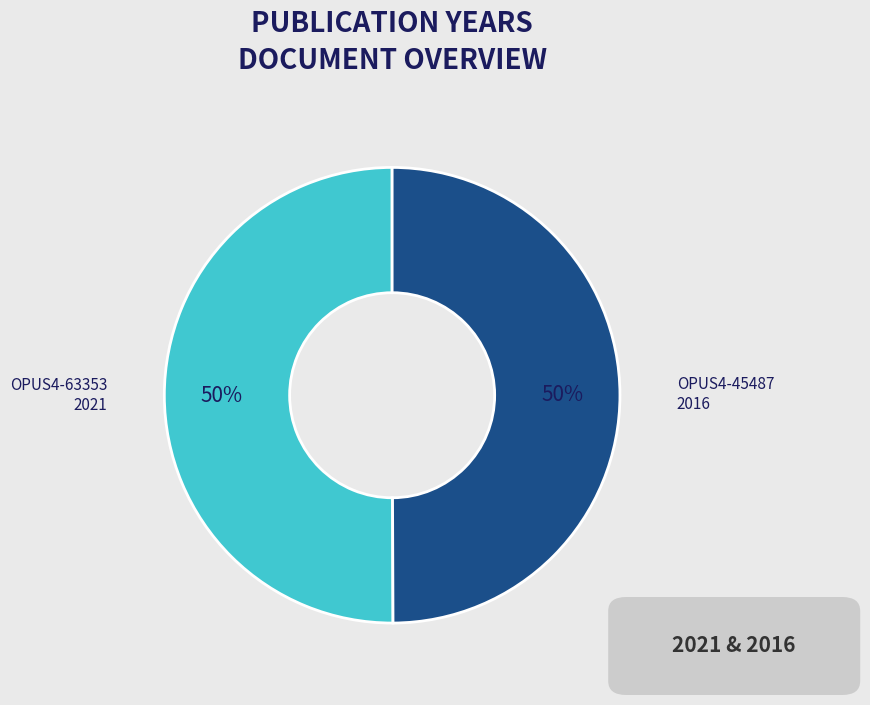

Is it true that OPUS4-45487 is 50% of the pie?

True